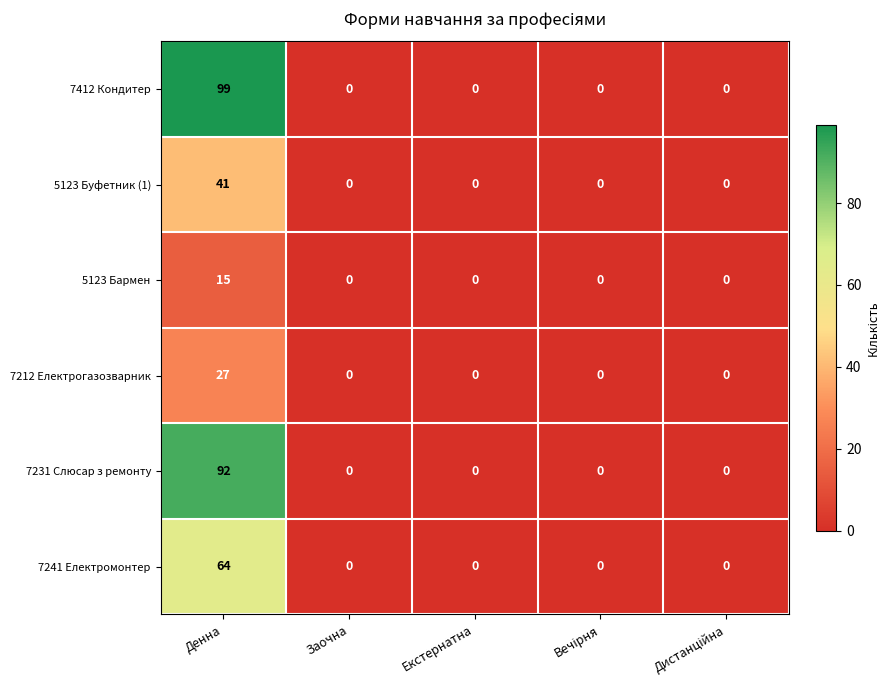

Is the value of 7241 Електромонтер at Денна greater than the value of 7412 Кондитер at Заочна?

Yes